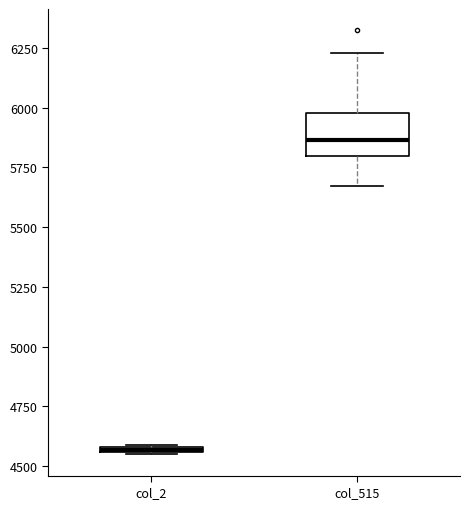

Comparing the boxes themselves (not the whiskers), which one is the tallest?

col_515